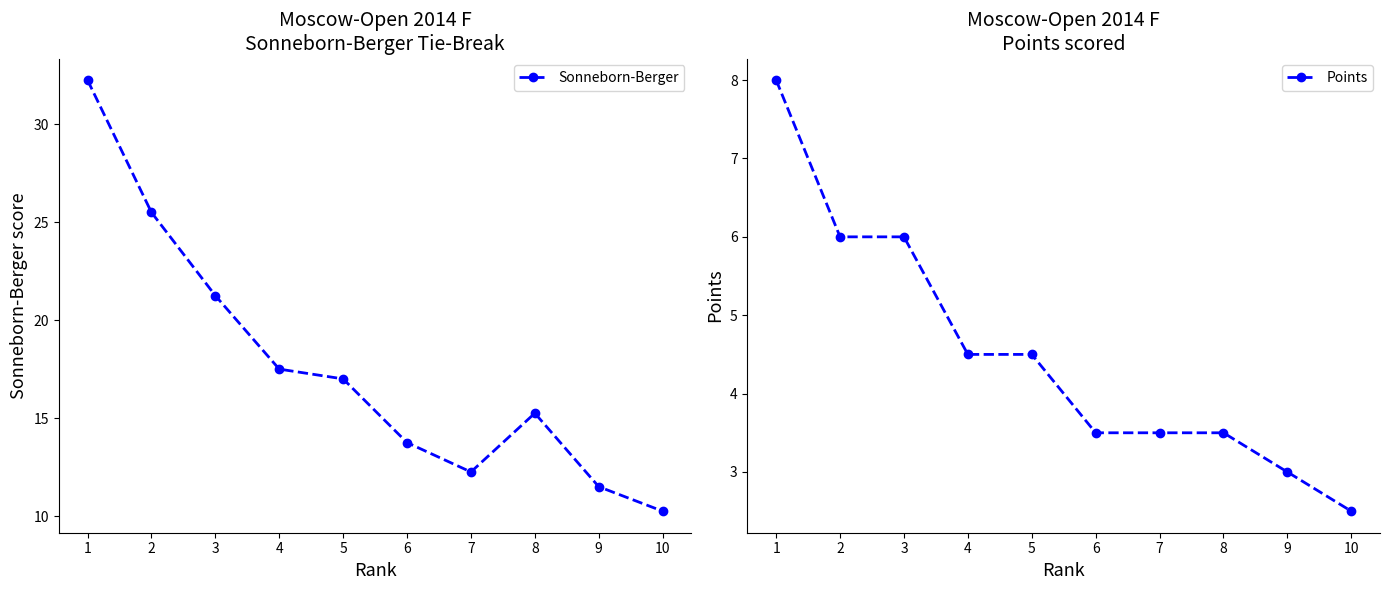

What value does the Sonneborn-Berger series have at 1?

32.2